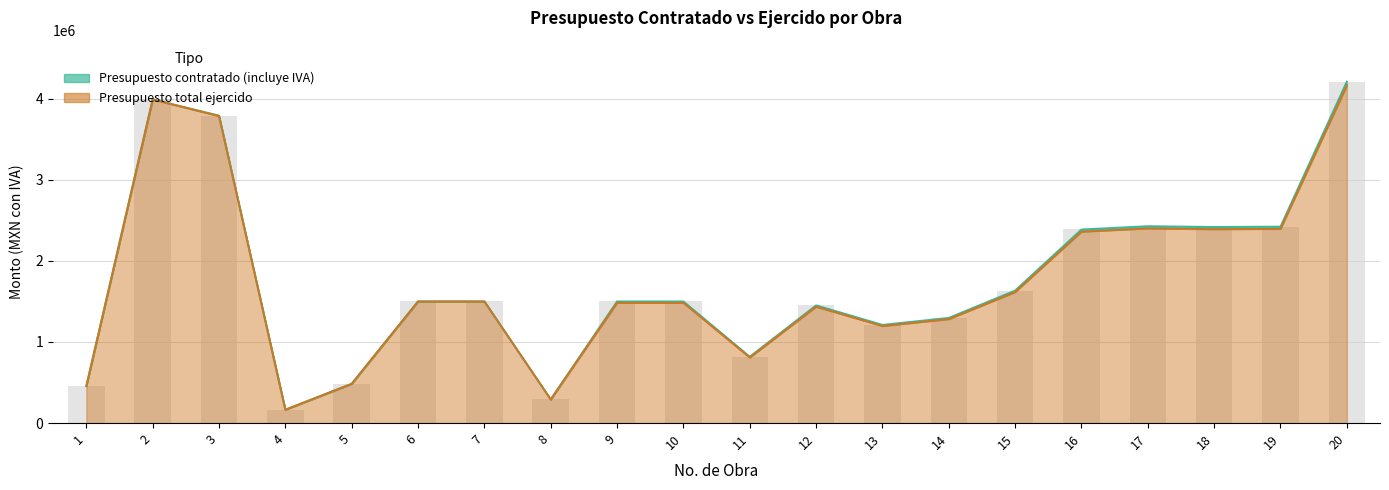

What is the value of the Presupuesto total ejercido bar at the 10th from the left?

1483500.0